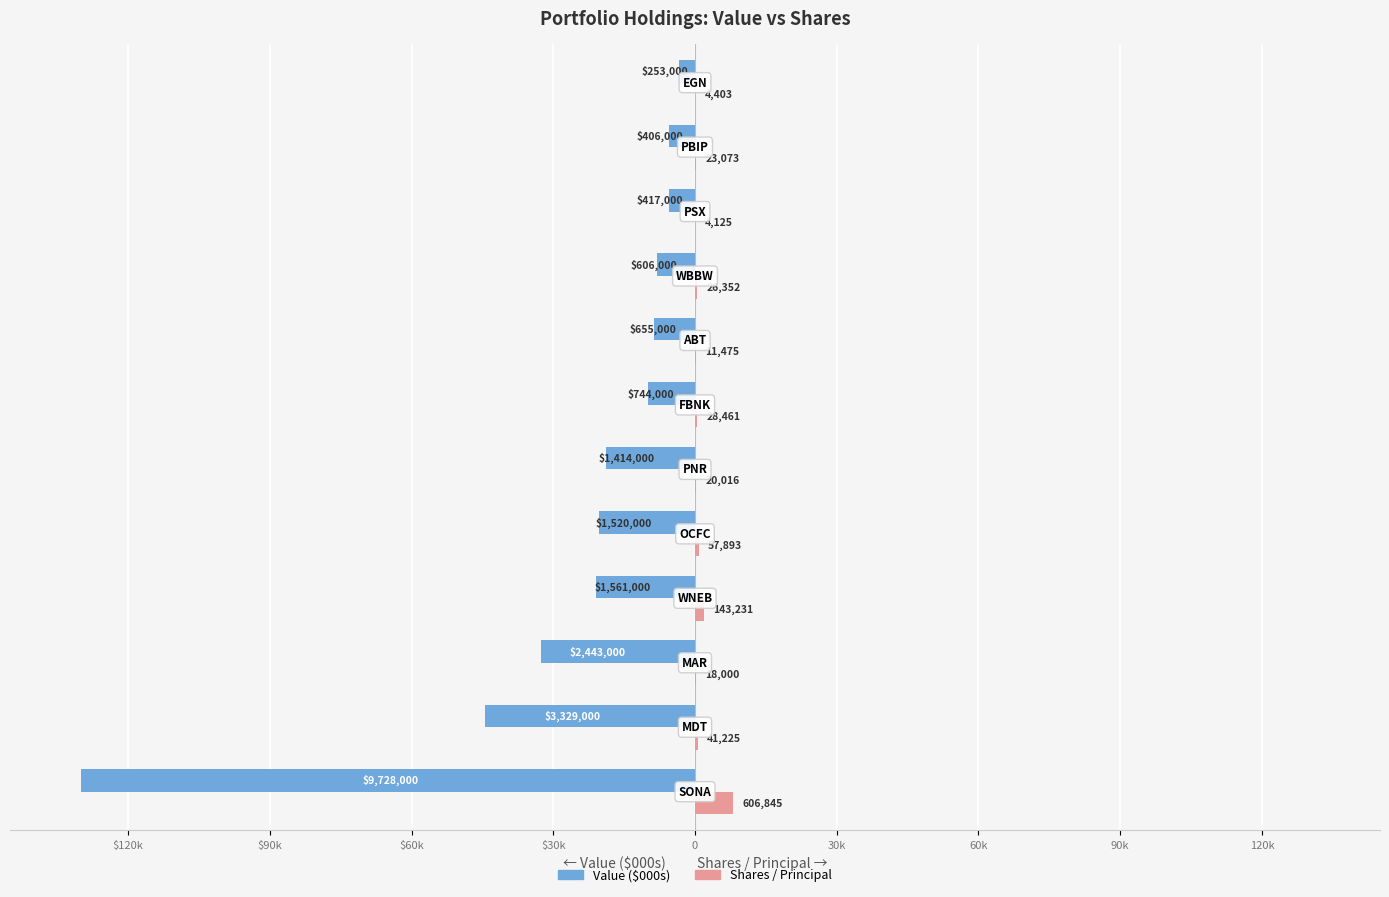

What are all the series names shown in the legend?

Value ($000s), Shares / Principal